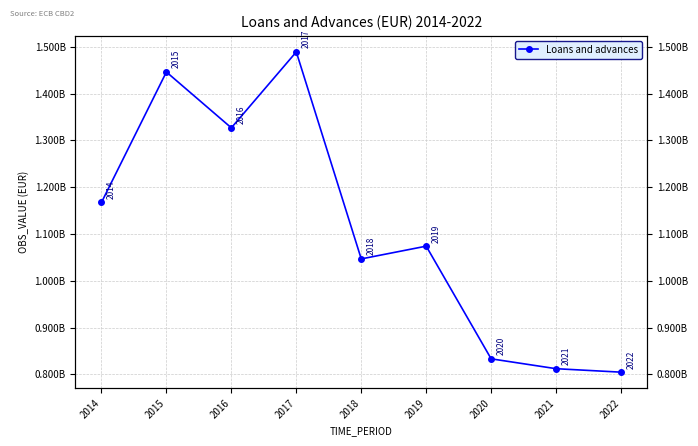

Where is the first local maximum?

2015